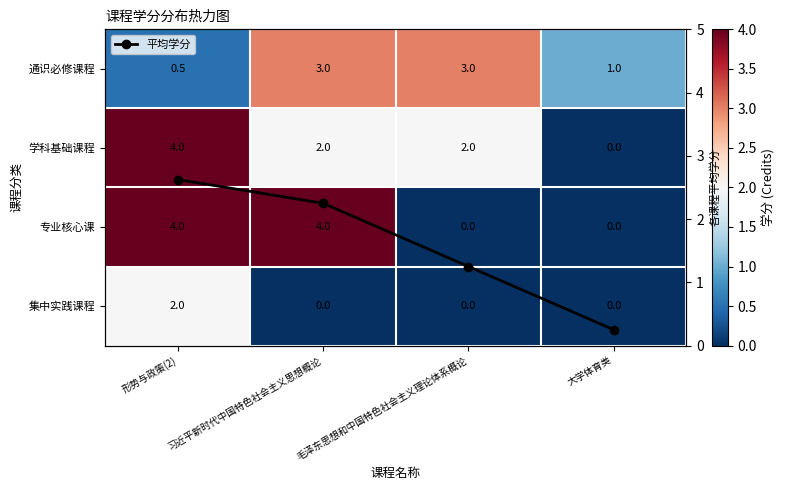

True or false: 平均学分 has more than 1 interior local peaks.

False